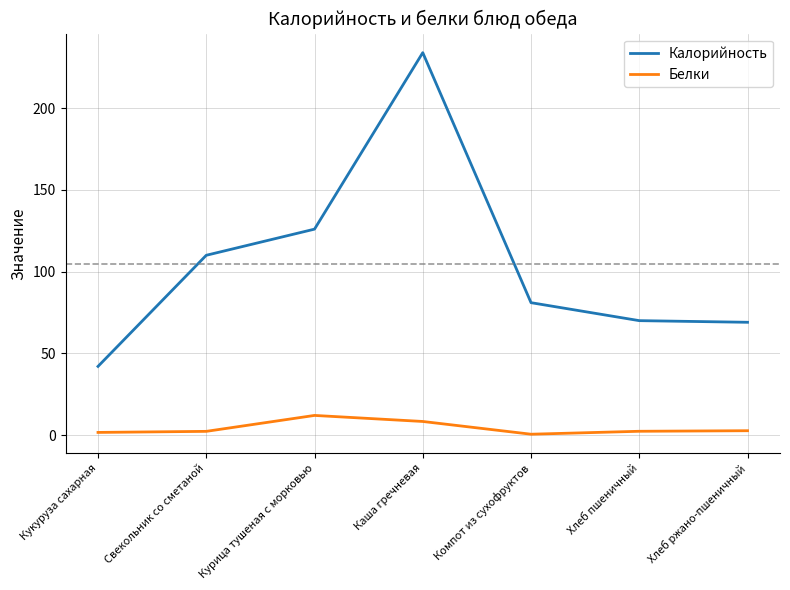

True or false: Белки and Калорийность intersect in this chart.

False